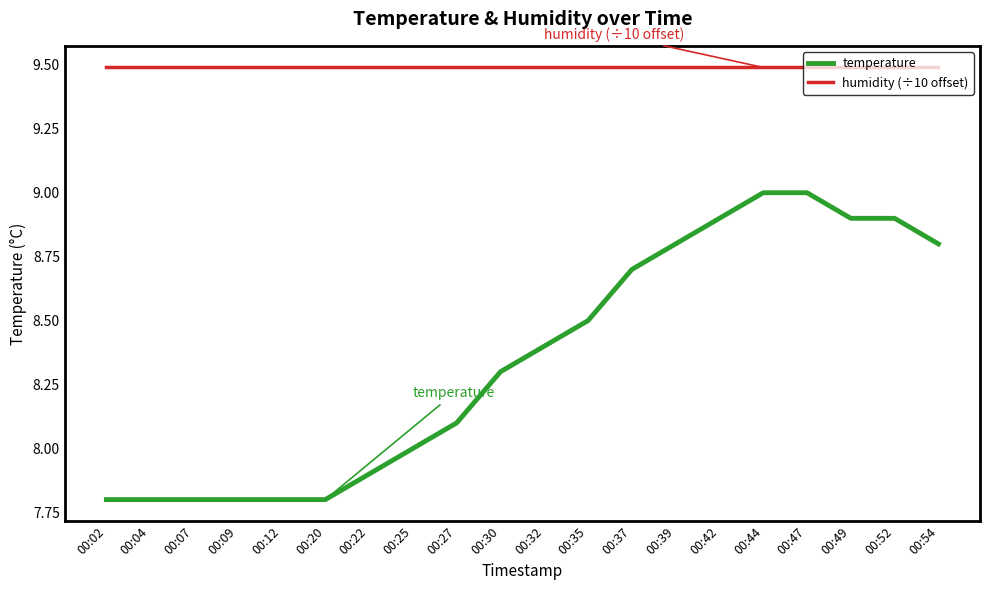

True or false: humidity (÷10 offset) and temperature cross at least once.

False